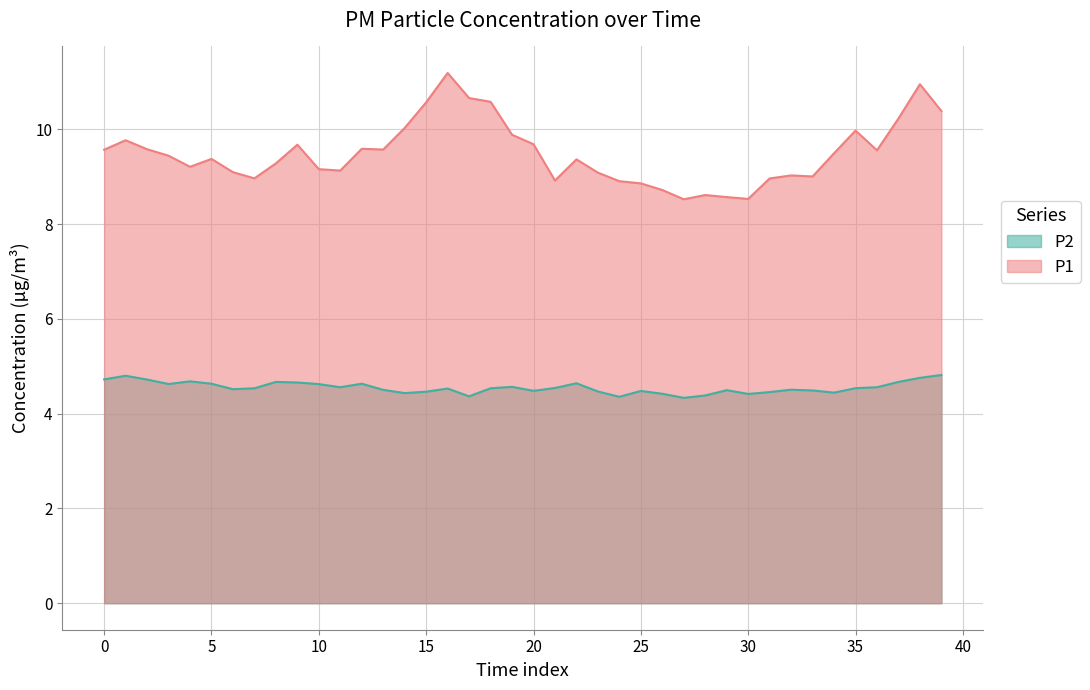

What is the label of the 23rd point from the right?

17